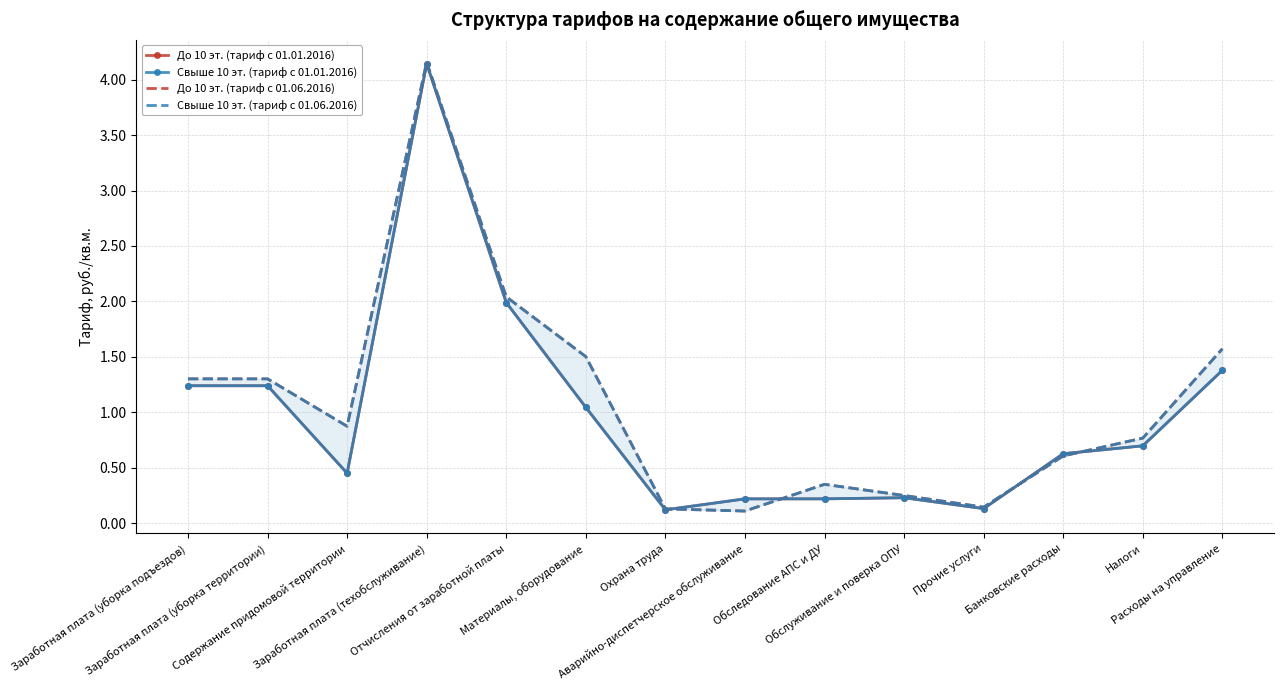

How many lines are shown in the chart?

4